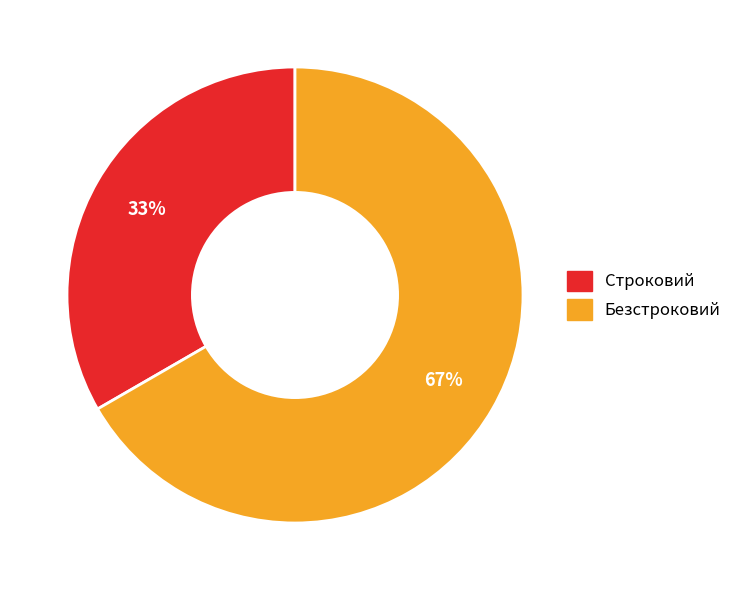

To the nearest percent, what is the combined percentage of Строковий and Безстроковий?

100%